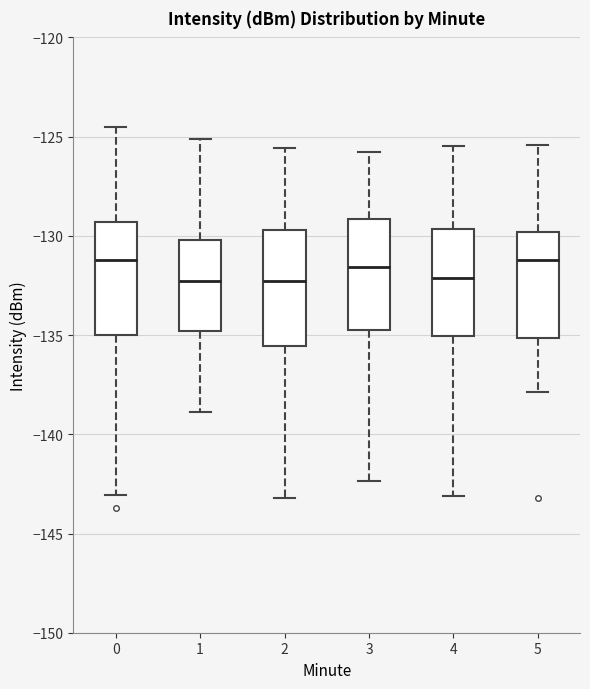

Reading left to right, transcribe this box plot: for each box, give where its median line is, the range the box spans, and where its two whiskers end, as read against the y-axis. The values are not printed on the chart, so give them approximately, as read against the axis.

0: median -131.0, box -135.0 to -129.5, whiskers -143.0 to -124.5
1: median -132.5, box -135.0 to -130.0, whiskers -139.0 to -125.0
2: median -132.5, box -135.5 to -129.5, whiskers -143.0 to -125.5
3: median -131.5, box -134.5 to -129.0, whiskers -142.5 to -126.0
4: median -132.0, box -135.0 to -129.5, whiskers -143.0 to -125.5
5: median -131.0, box -135.0 to -130.0, whiskers -138.0 to -125.5